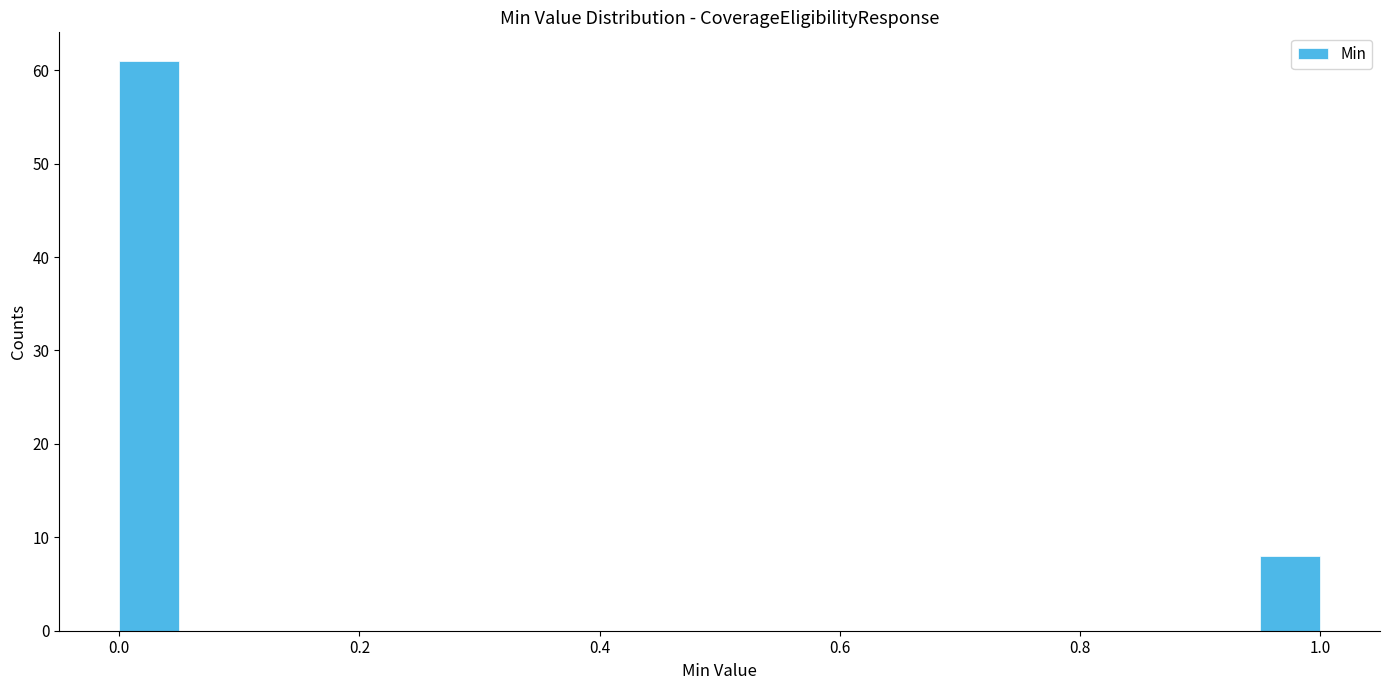

Around what value on the x-axis is the tallest bar? Give the approximate position of its centre, as read against the axis.

0.02